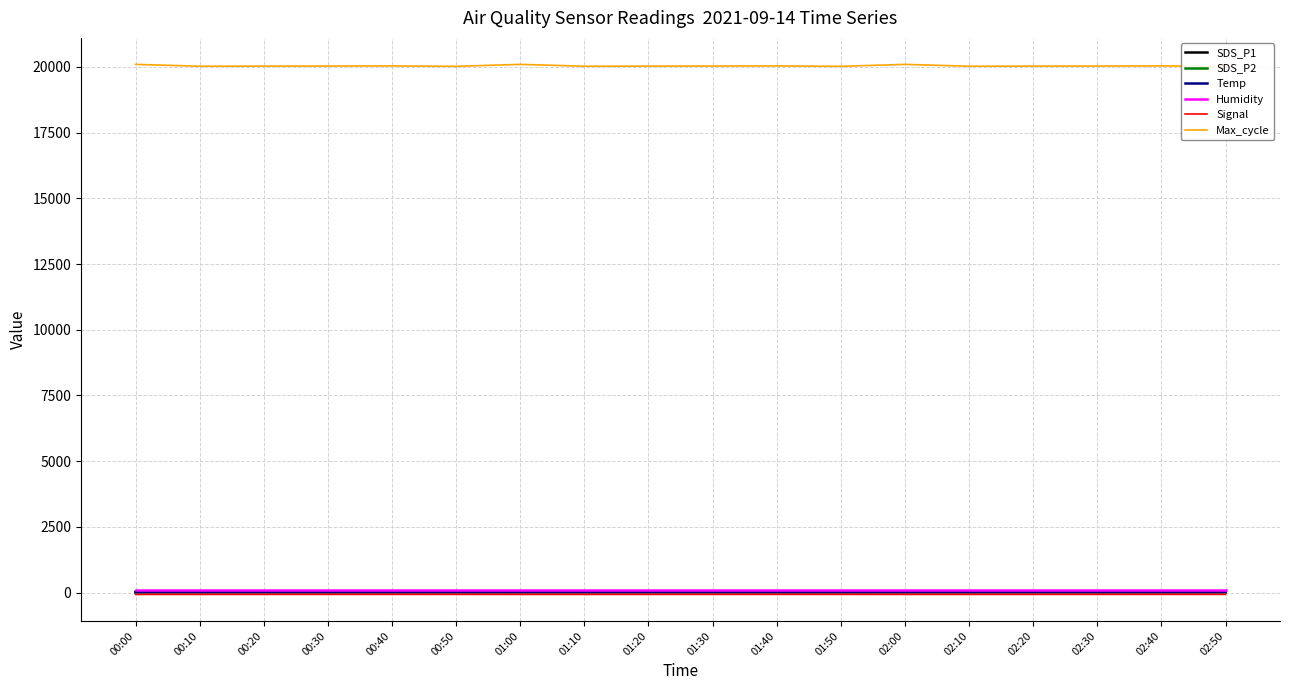

What is the value of the Temp point at the 2nd from the left?

14.0